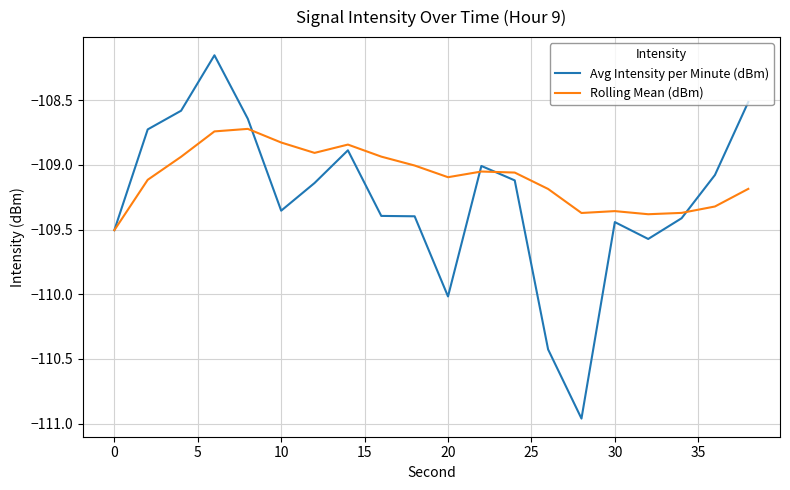

Which series has the widest spread of values?

Avg Intensity per Minute (dBm)